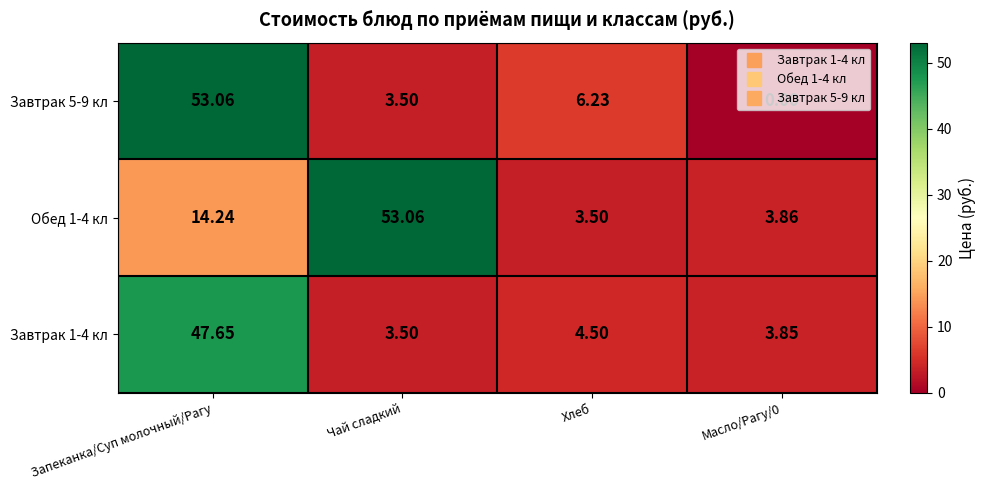

Which series changed the most between Чай сладкий and Хлеб?

Обед 1-4 кл